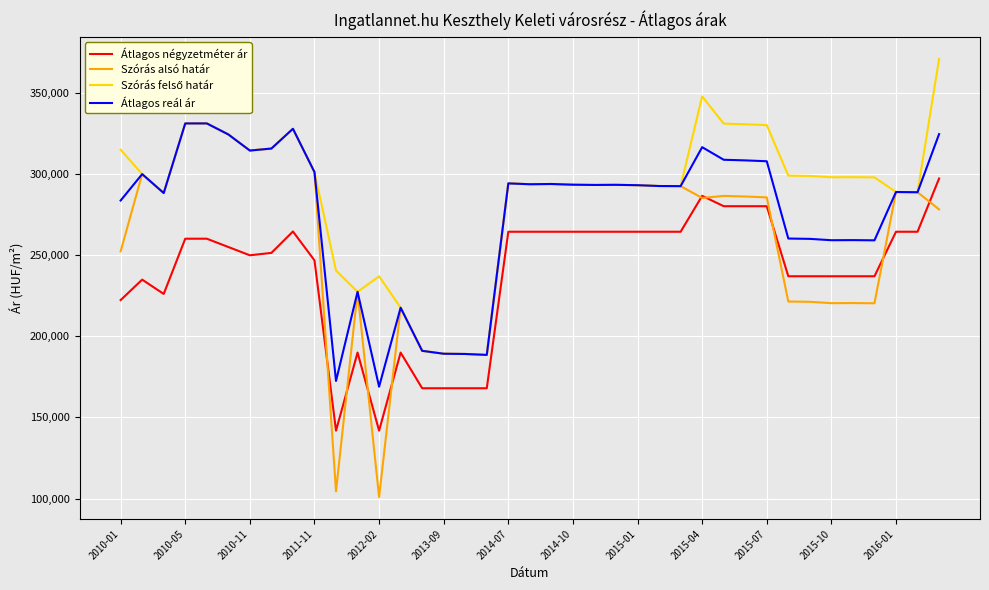

What is the minimum value shown in the chart?

100897